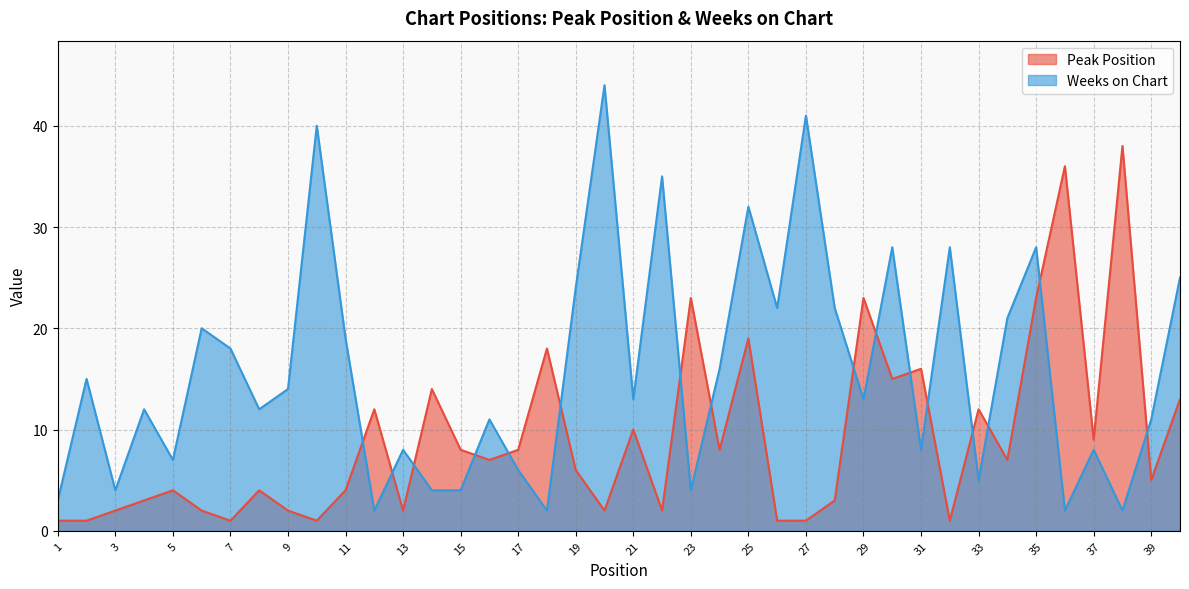

Reading left to right, list all the values displayed in this chart.

Peak Position: 1	1	2	3	4	2	1	4	2	1	4	12	2	14	8	7	8	18	6	2	10	2	23	8	19	1	1	3	23	15	16	1	12	7	23	36	9	38	5	13
Weeks on Chart: 3	15	4	12	7	20	18	12	14	40	19	2	8	4	4	11	6	2	24	44	13	35	4	16	32	22	41	22	13	28	8	28	5	21	28	2	8	2	11	25